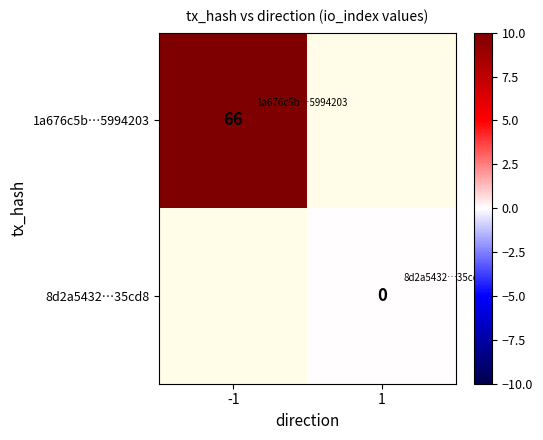

Is it true that 1a676c5b…5994203 equals 99 at -1?

False